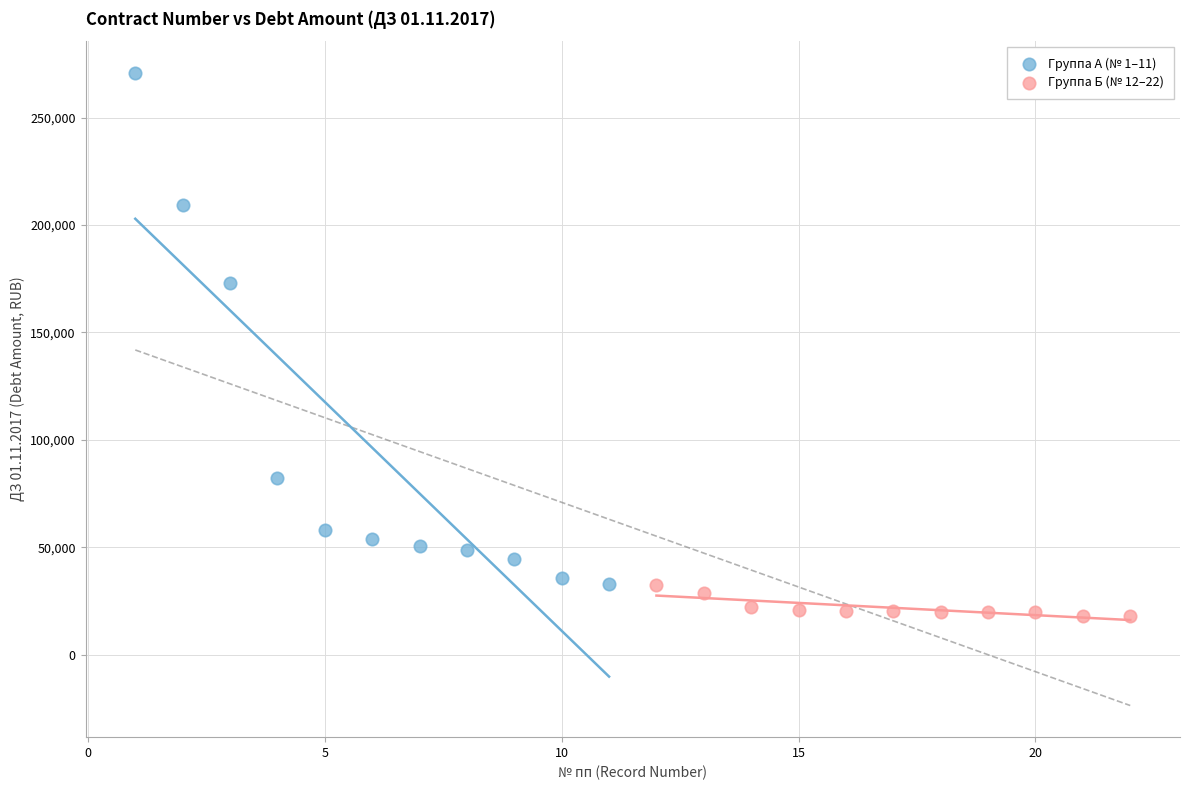

Which series has the largest Y range (max minus min)?

Группа А (№ 1–11)